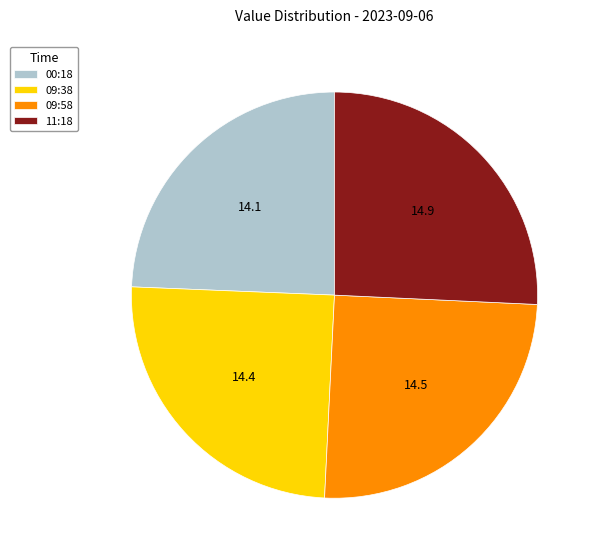

Which slice is the largest?

11:18